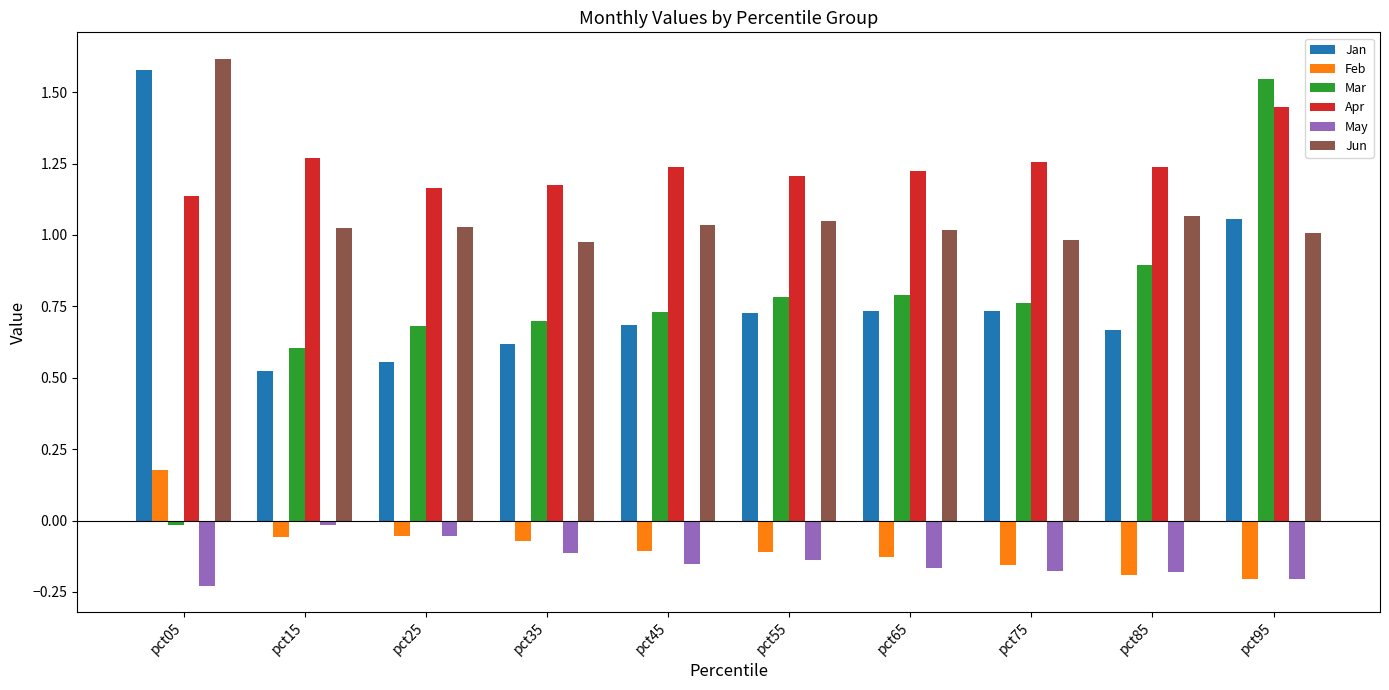

Which series has the largest total across all categories?

Apr